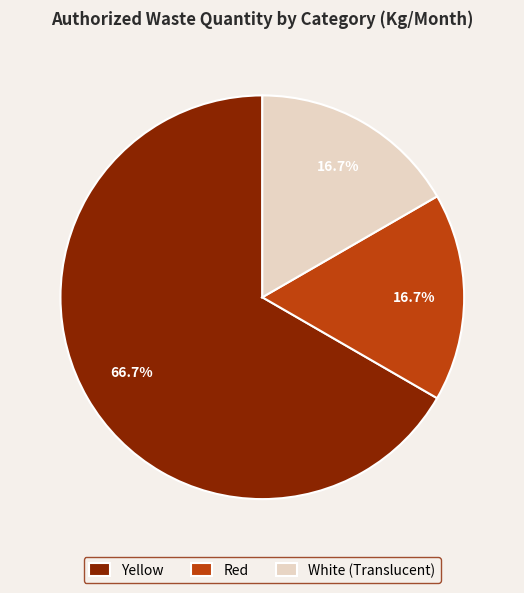

To the nearest percent, what portion does White (Translucent) represent?

17%